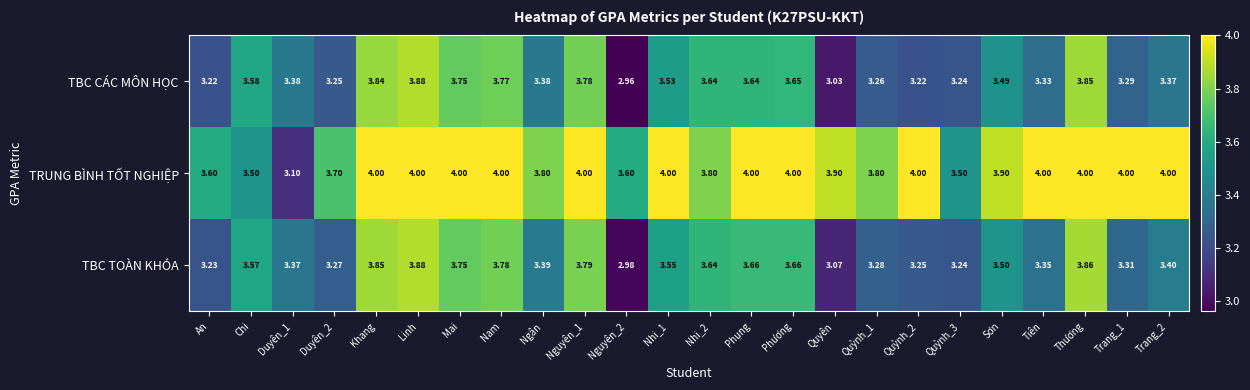

Which series has the largest range (max minus min)?

TBC CÁC MÔN HỌC